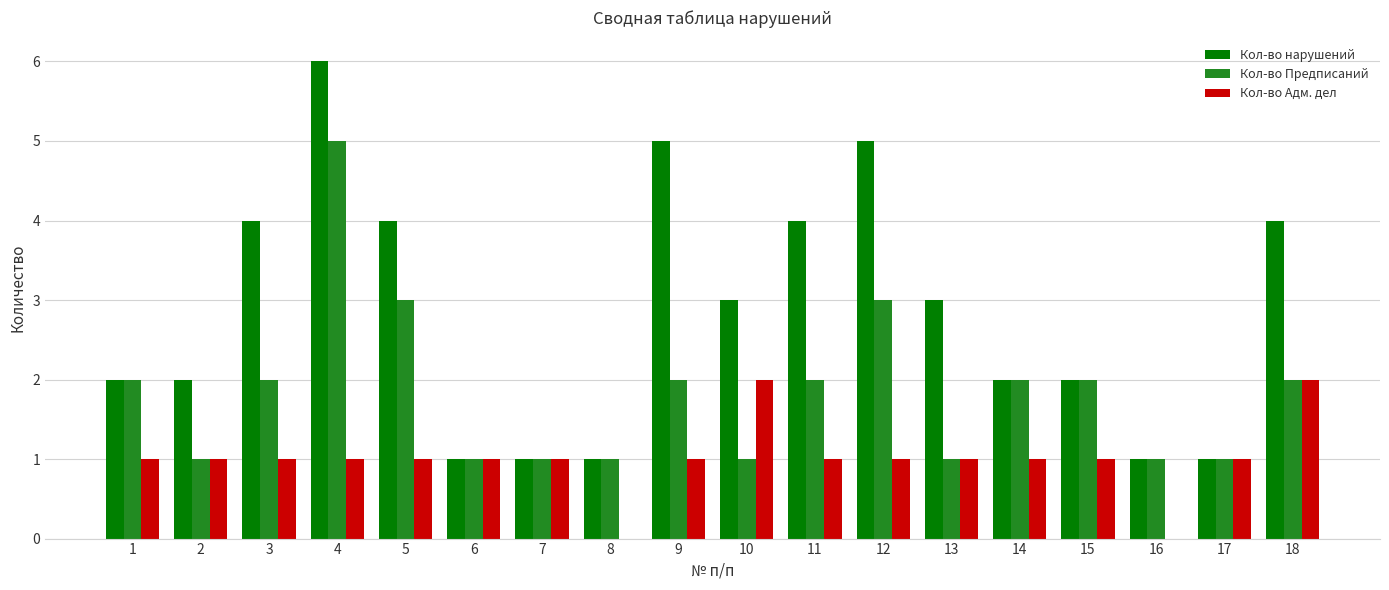

Reading left to right, transcribe all the data shown in this chart.

Кол-во нарушений: 1=2	2=2	3=4	4=6	5=4	6=1	7=1	8=1	9=5	10=3	11=4	12=5	13=3	14=2	15=2	16=1	17=1	18=4
Кол-во Предписаний: 1=2	2=1	3=2	4=5	5=3	6=1	7=1	8=1	9=2	10=1	11=2	12=3	13=1	14=2	15=2	16=1	17=1	18=2
Кол-во Адм. дел: 1=1	2=1	3=1	4=1	5=1	6=1	7=1	8=0	9=1	10=2	11=1	12=1	13=1	14=1	15=1	16=0	17=1	18=2